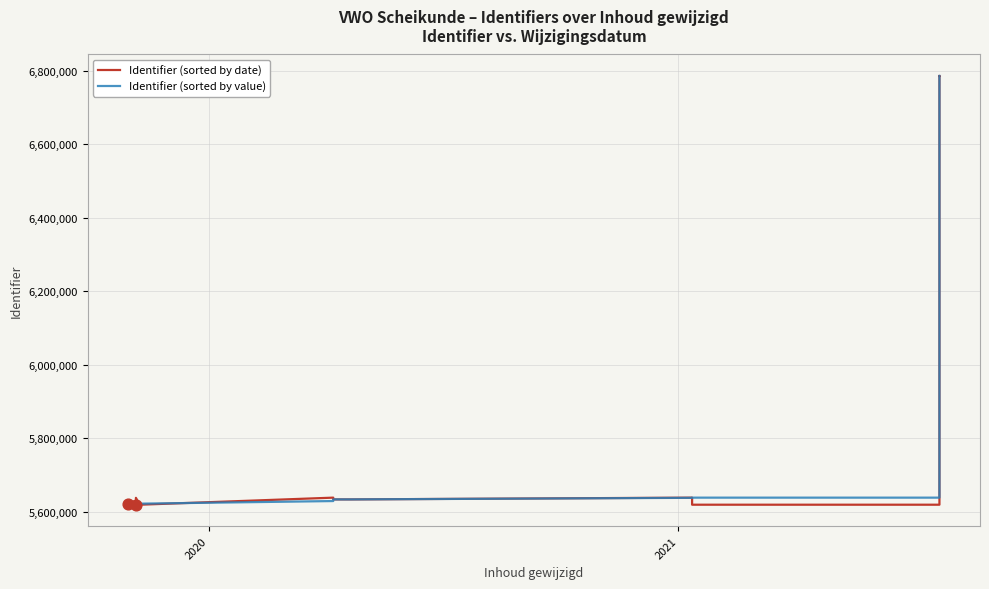

Which series contains the highest Y value?

Identifier (sorted by date)